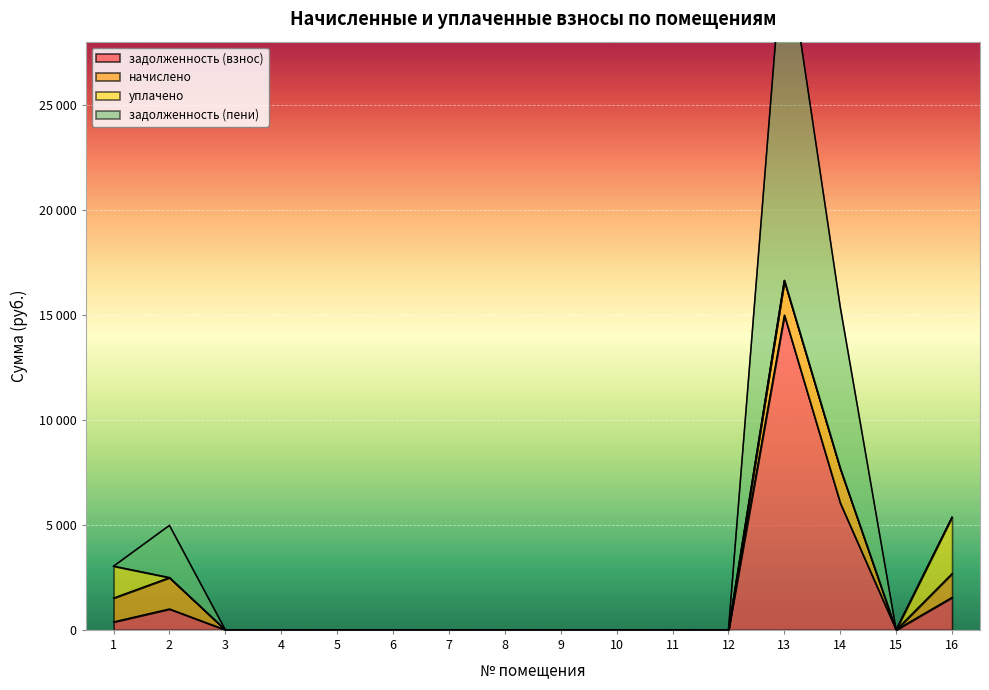

What is the maximum value shown in the chart?

16632.3